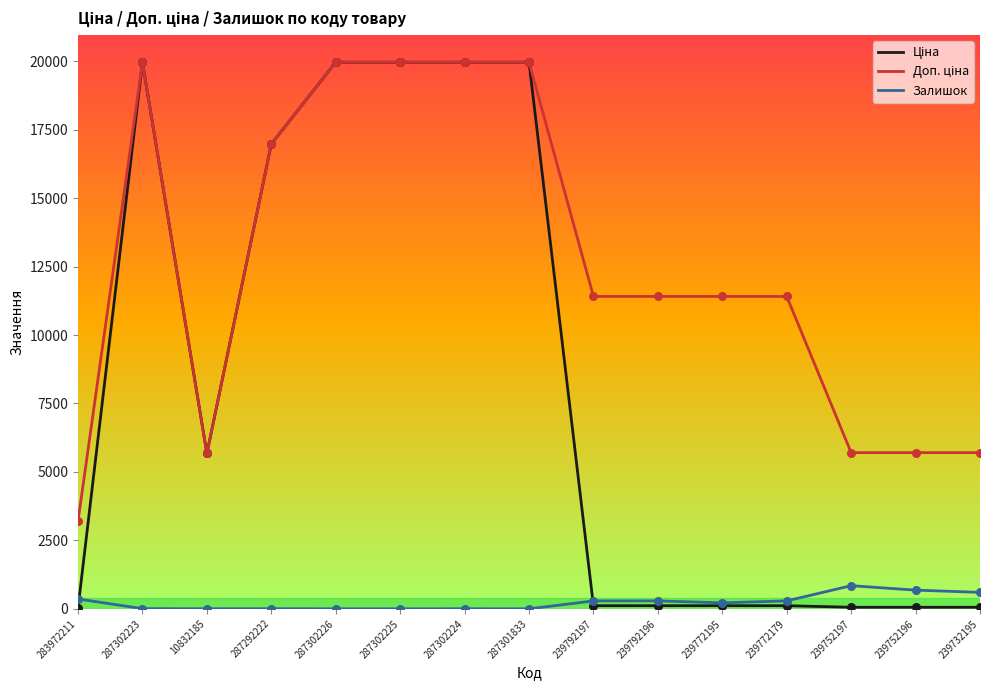

What is the greatest value displayed?

19964.2